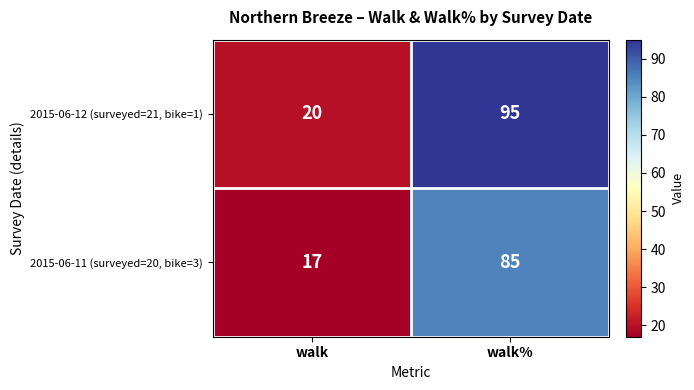

Reading left to right, what are all the values shown in this chart?

2015-06-12 (surveyed=21, bike=1): 20	95
2015-06-11 (surveyed=20, bike=3): 17	85